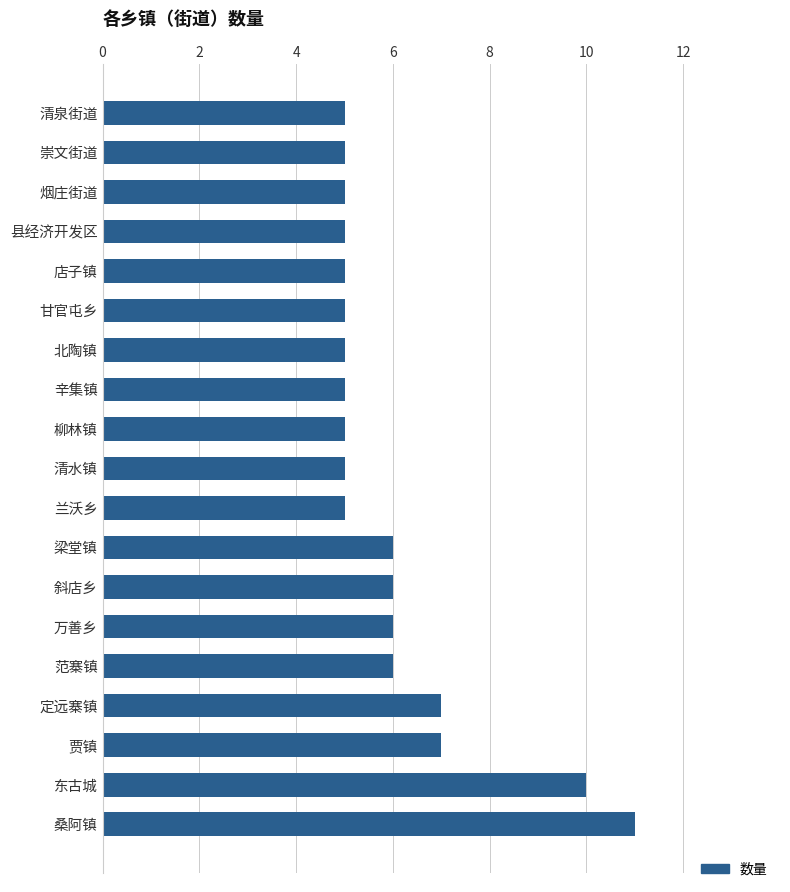

What position from the bottom is 清水镇?

10